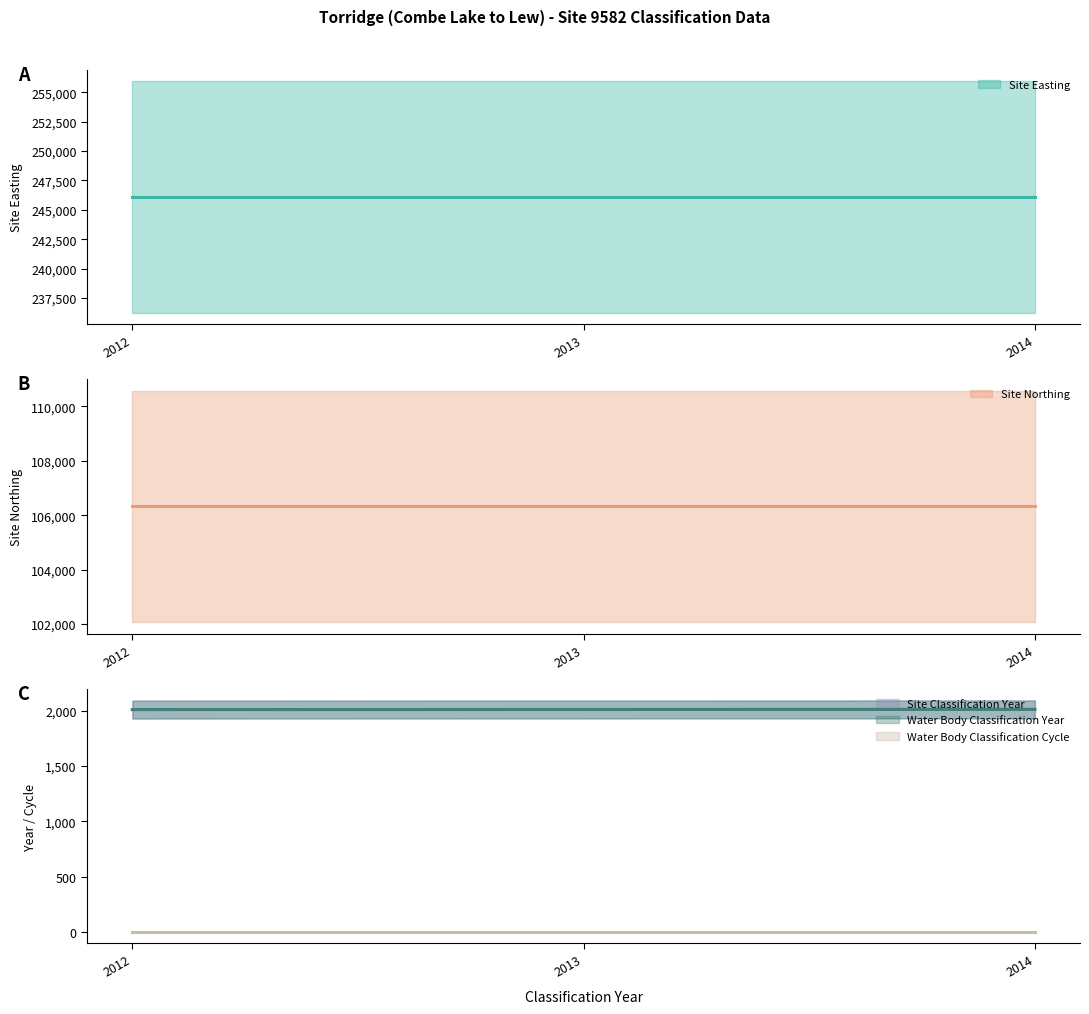

The Site Classification Year (line) series shows 2012 at 2012. True or false?

True